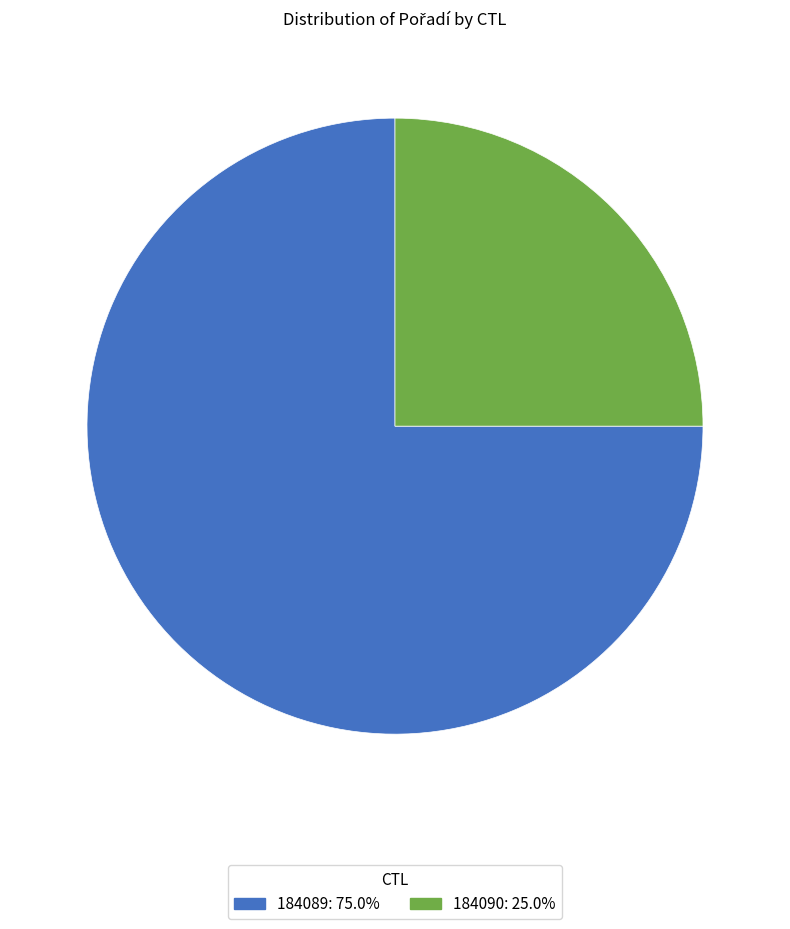

Rank the categories by value from lowest to highest.

184090, 184089